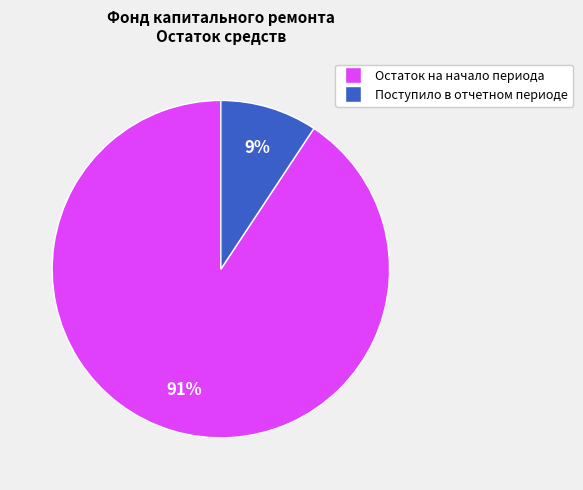

Does any single category account for the majority?

Yes